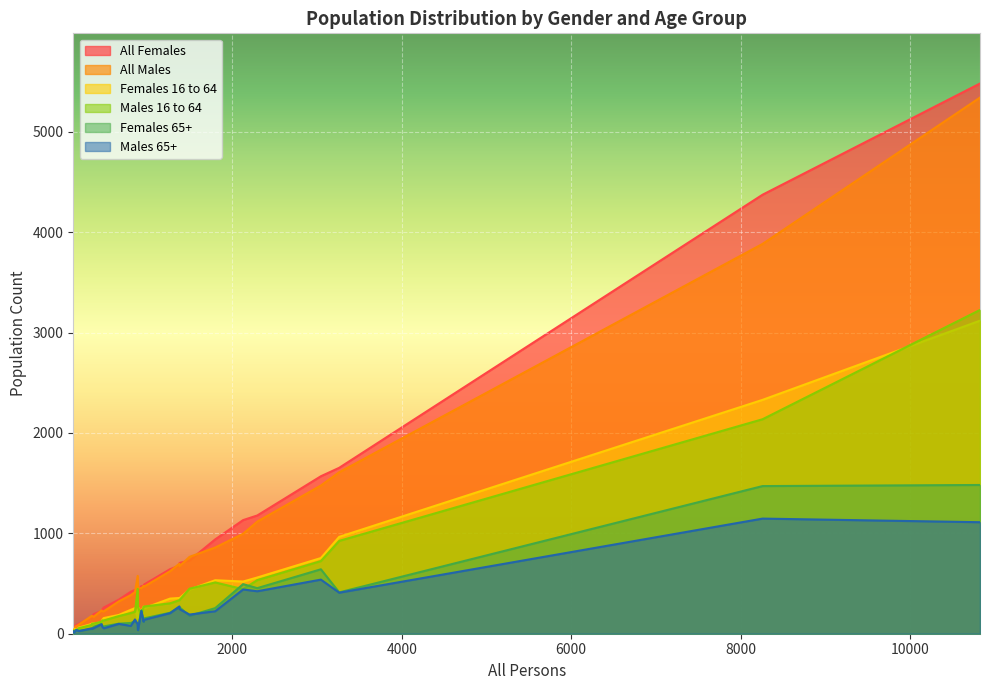

After their last crossing, which series has the higher values: All Females or All Males?

All Females